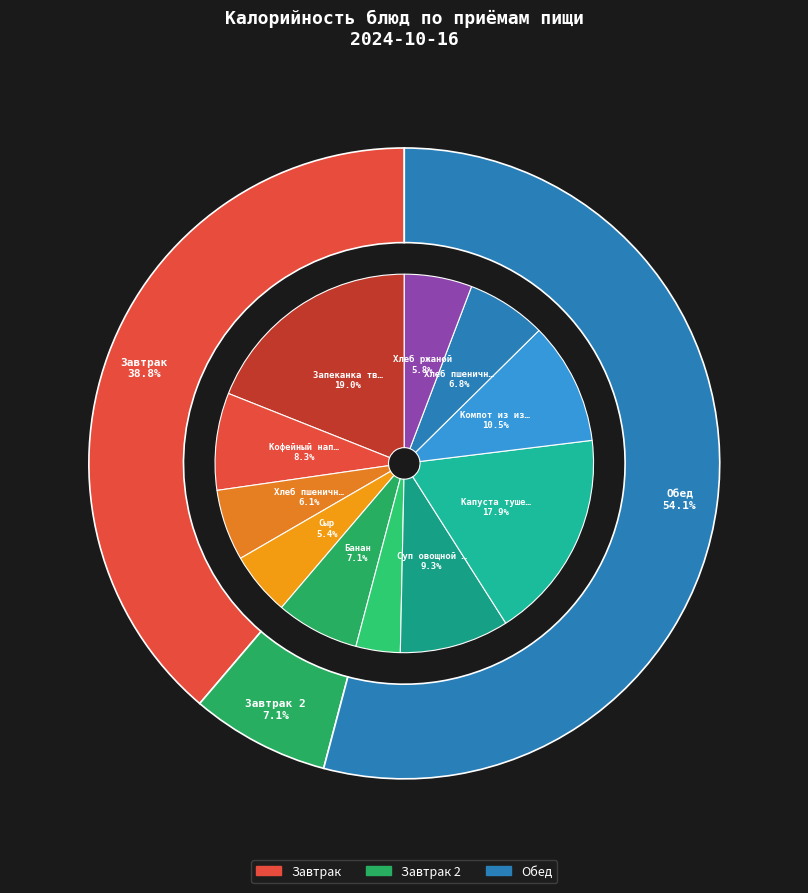

Which slice is the smallest?

Помидор свежий долька